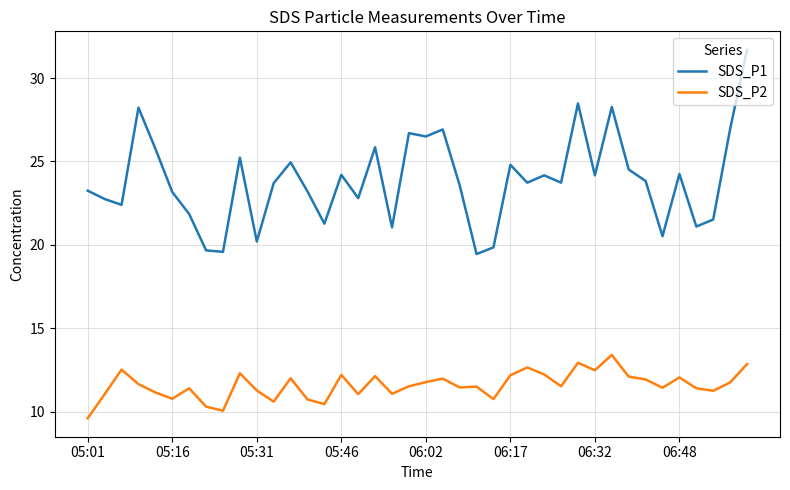

True or false: SDS_P2 and SDS_P1 cross at least once.

False